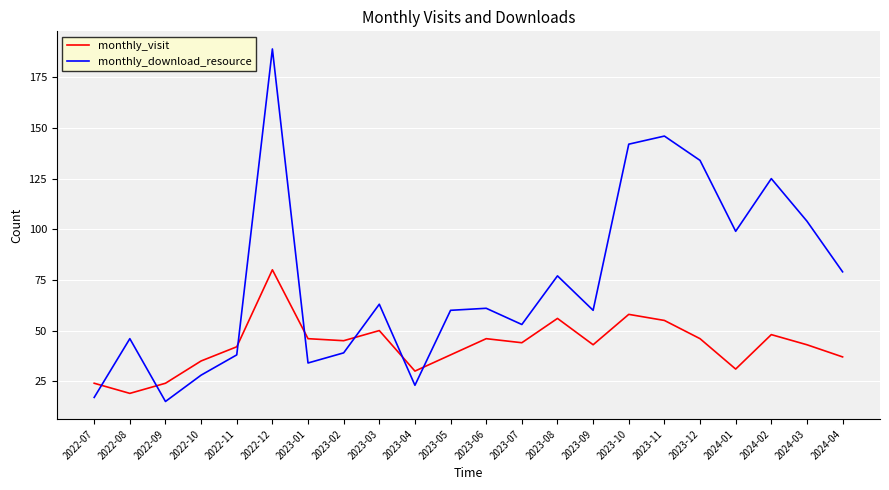

True or false: monthly_visit has more than 1 interior local peaks.

True